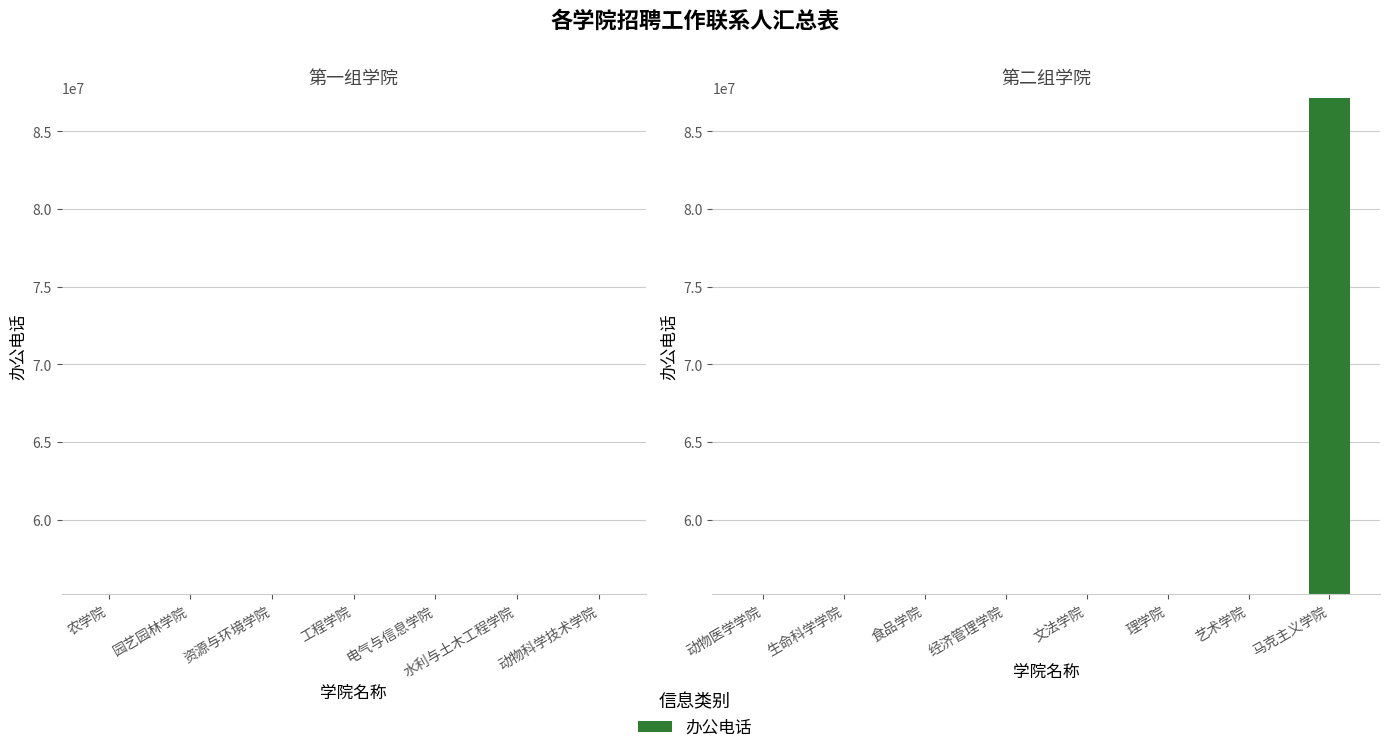

The chart shows a value of 55190317 at 理学院. True or false?

True